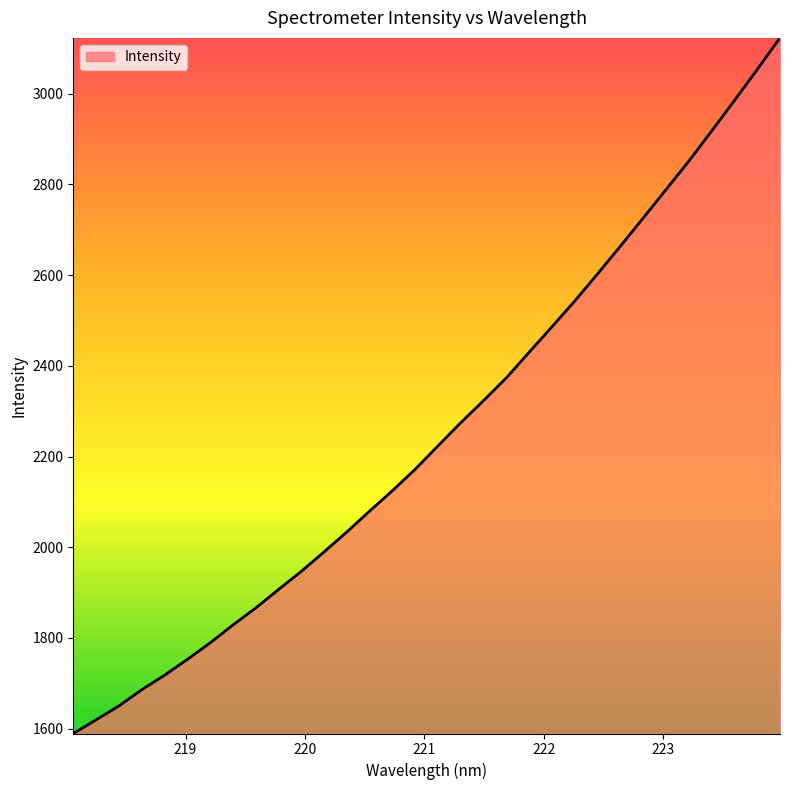

What is the difference between the maximum and minimum values?

1533.7